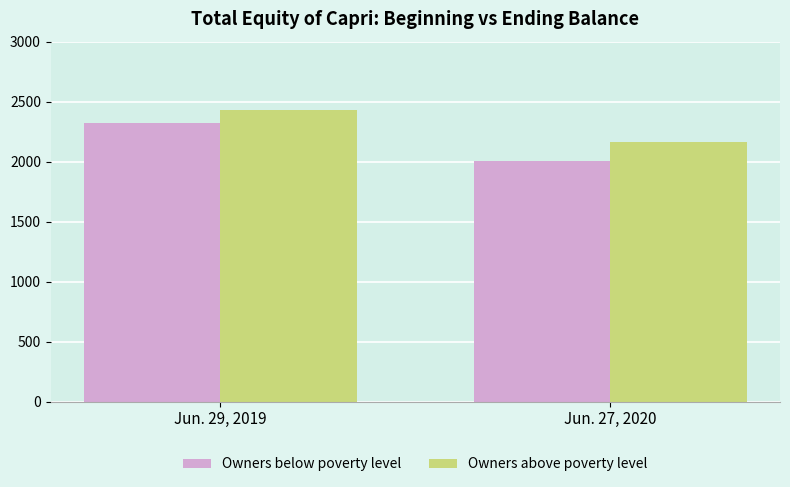

Between Jun. 29, 2019 and Jun. 27, 2020, which series saw the biggest shift?

Owners below poverty level